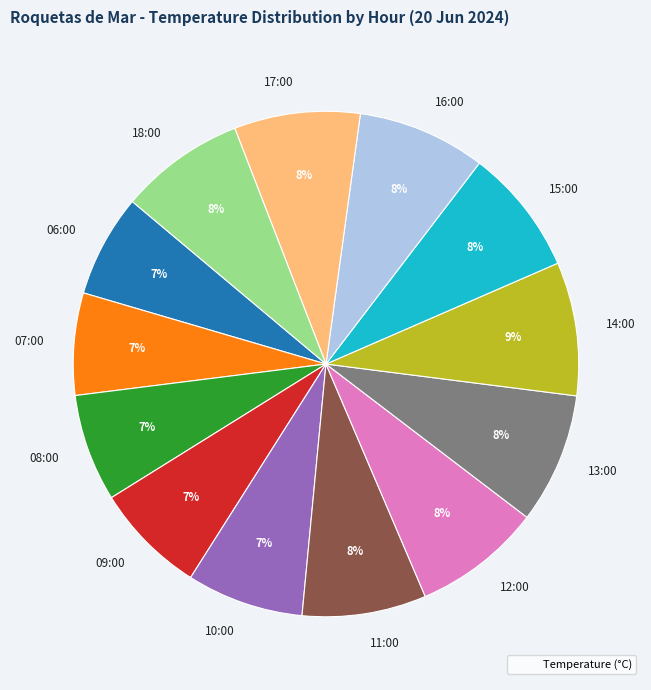

What is the ratio of the value at 10:00 to the value at 17:00?

0.9